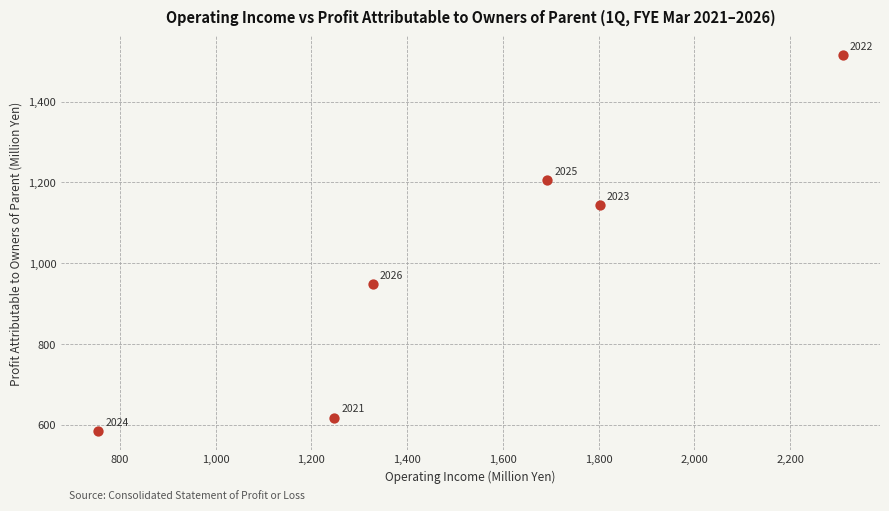

What is the range of X values (max minus min)?

1555